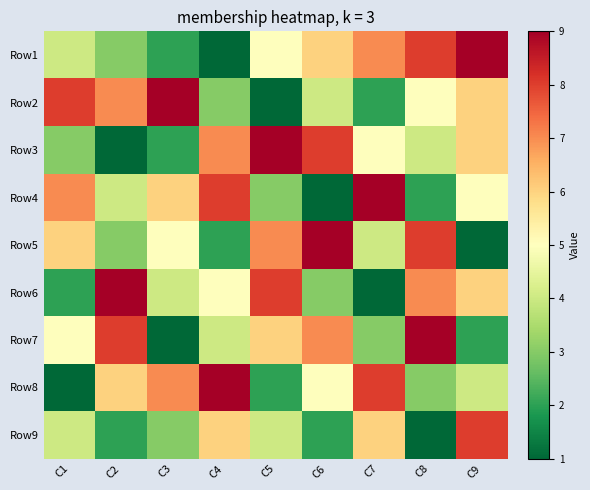

Which category has the highest value across all series?

C9